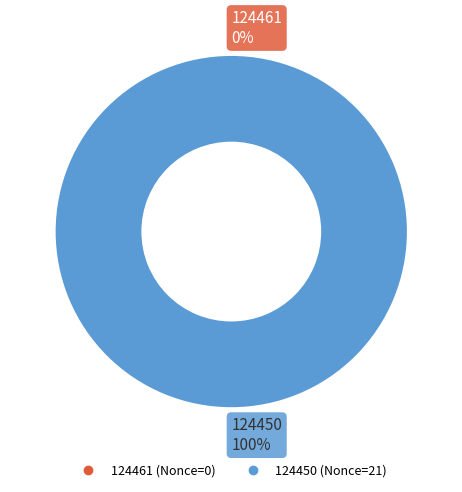

Which slice is the smallest?

124461